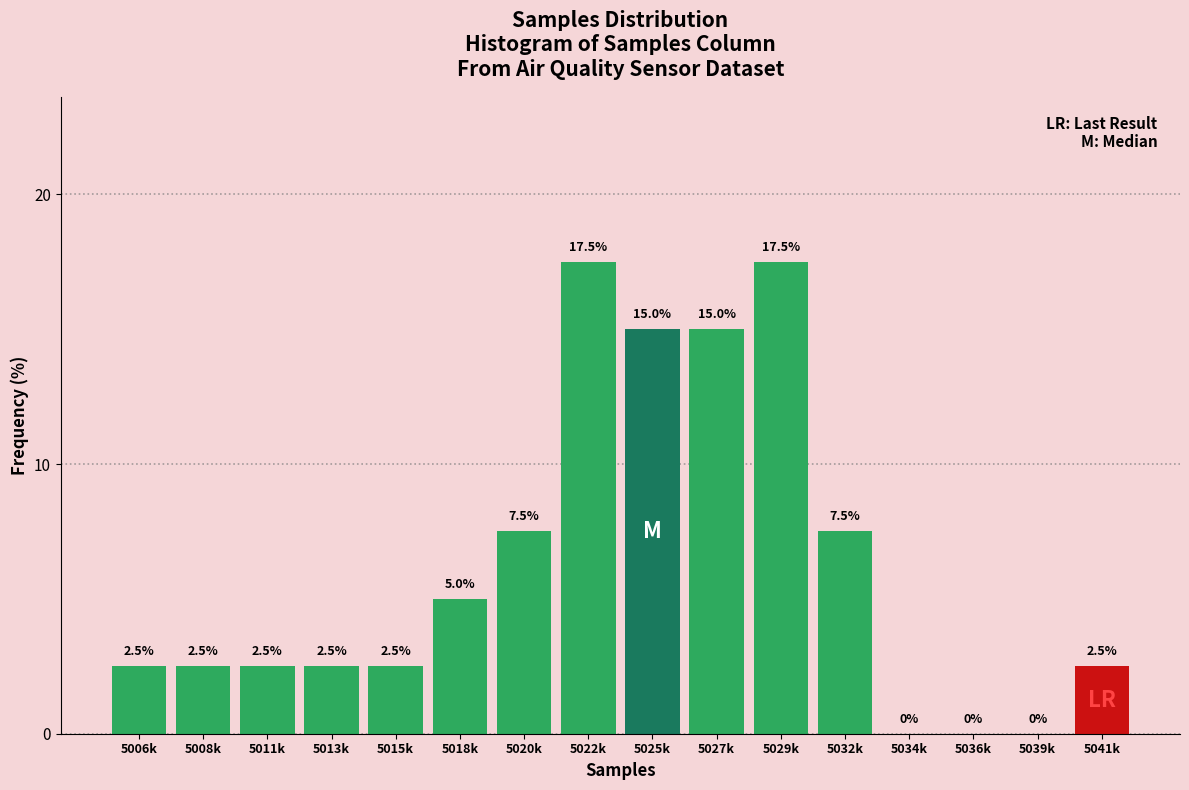

Reading left to right, list all the values displayed in this chart.

5006k=2.5	5008k=2.5	5011k=2.5	5013k=2.5	5015k=2.5	5018k=5.0	5020k=7.5	5022k=17.5	5025k=15.0	5027k=15.0	5029k=17.5	5032k=7.5	5034k=0.0	5036k=0.0	5039k=0.0	5041k=2.5